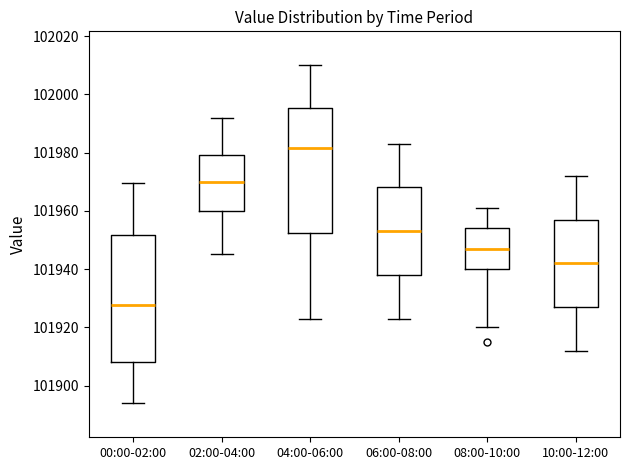

Which box's median line is the lowest?

00:00-02:00